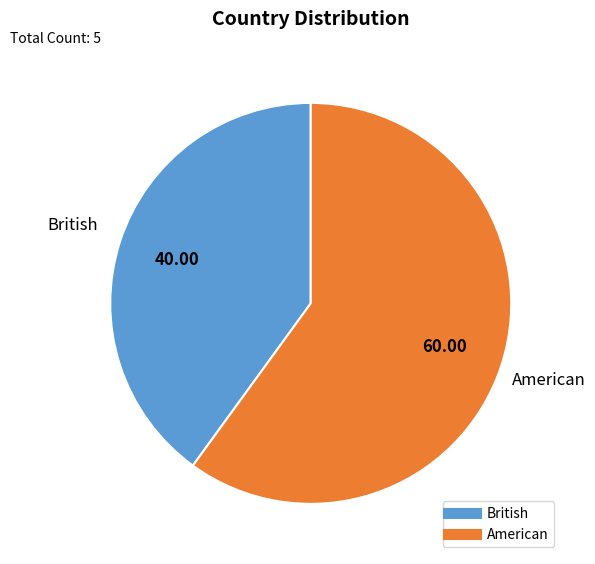

Combined, do American and British account for over 50%?

Yes